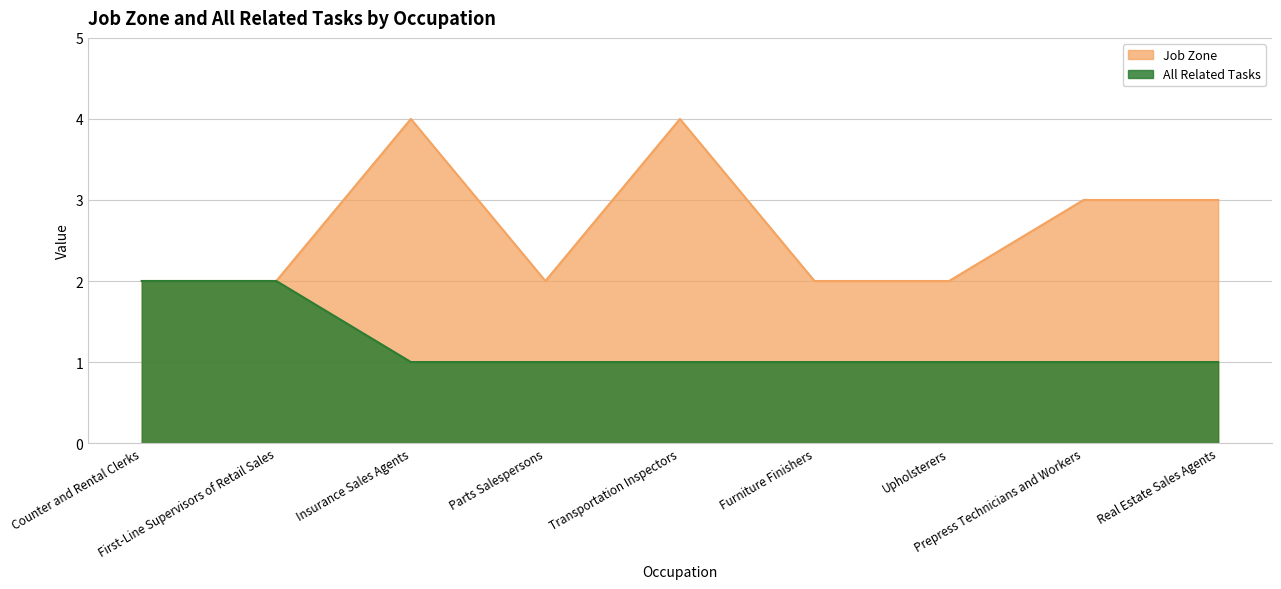

The value of All Related Tasks at Upholsterers is 1. True or false?

True